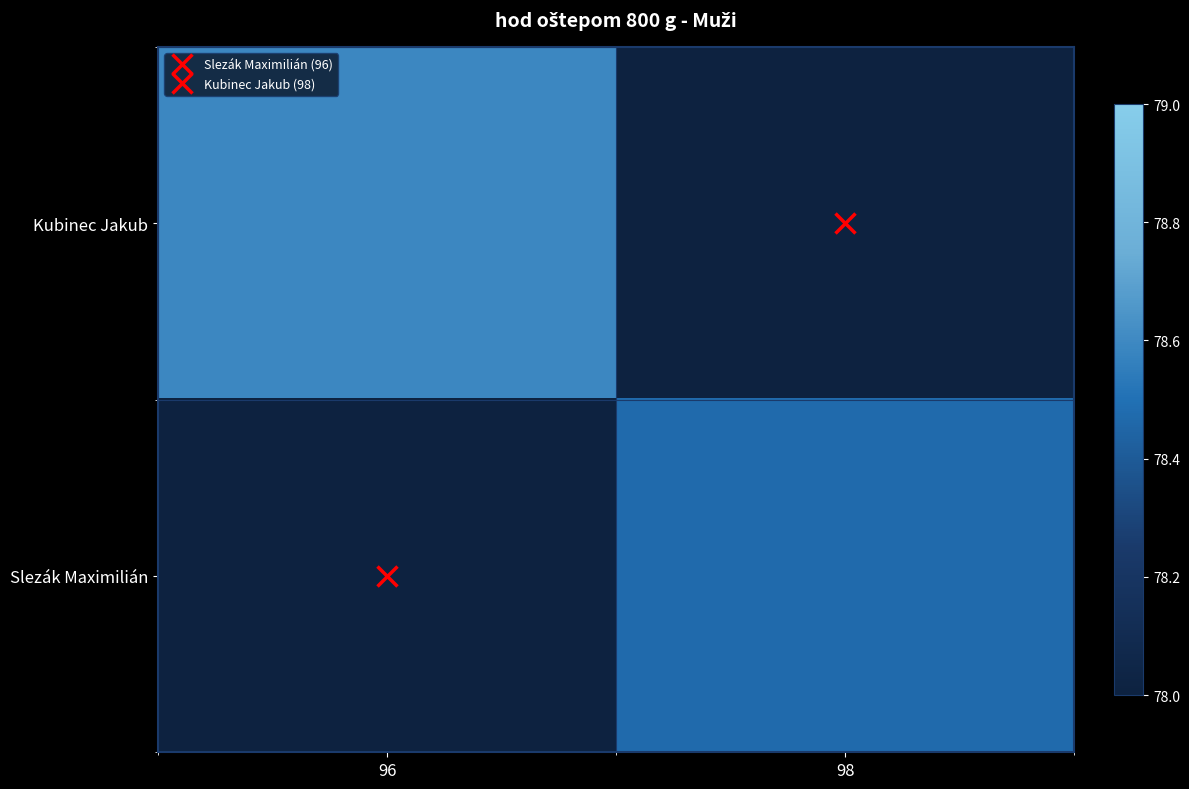

Where is Kubinec Jakub nearest to the value 78?

96